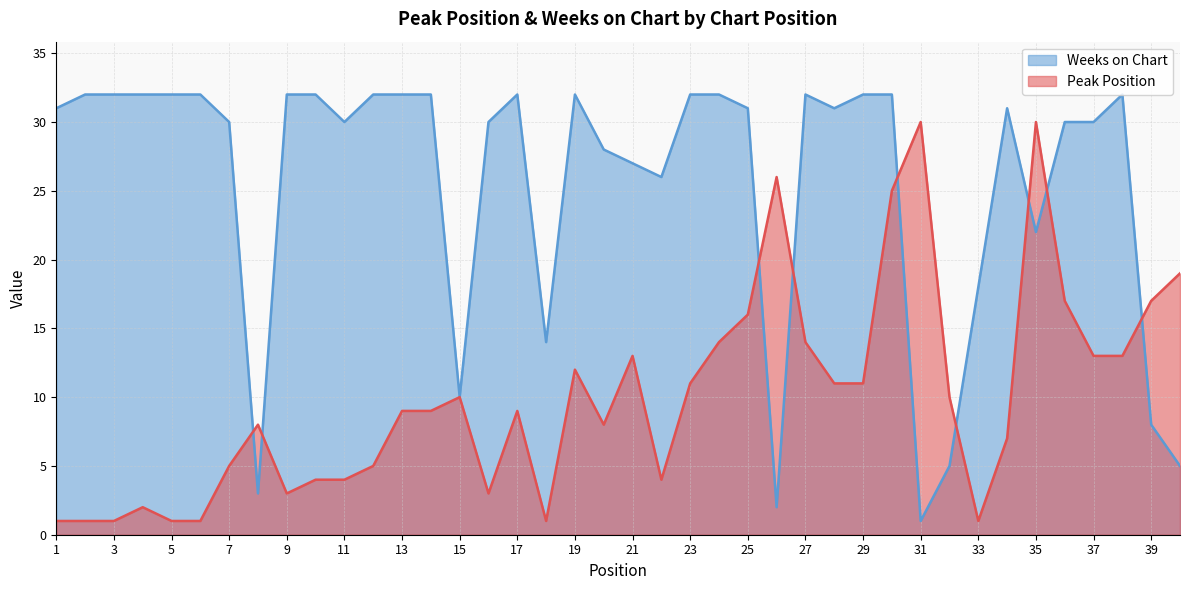

Does the chart display data point markers on the line(s)?

No